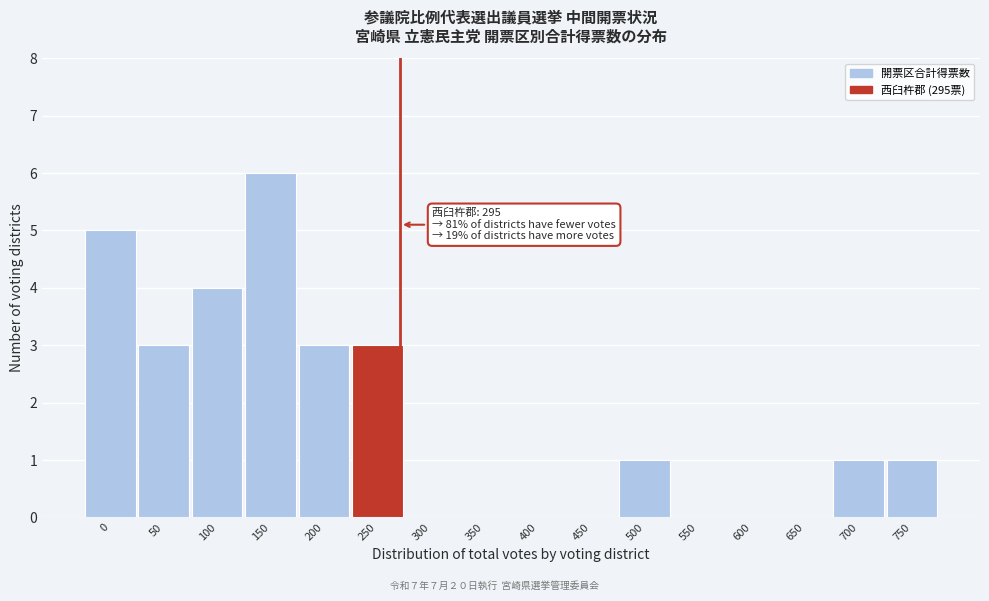

Reading right to left, what are all the values shown in this chart?

750=1	700=1	650=0	600=0	550=0	500=1	450=0	400=0	350=0	300=0	250=3	200=3	150=6	100=4	50=3	0=5